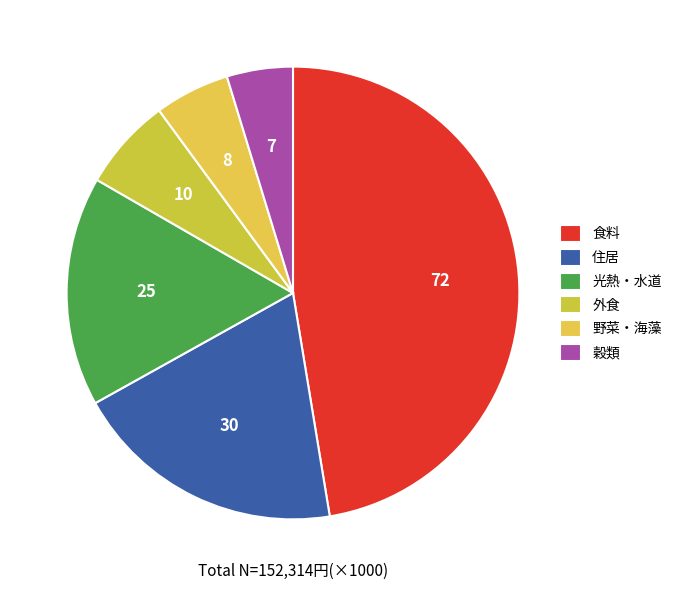

To the nearest percent, what portion does 野菜・海藻 represent?

5%